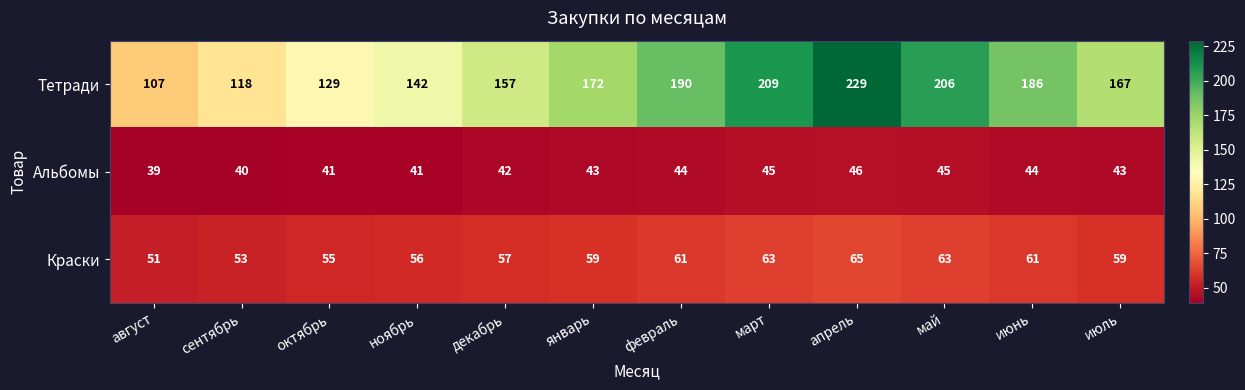

The value of Краски at август is 68. True or false?

False